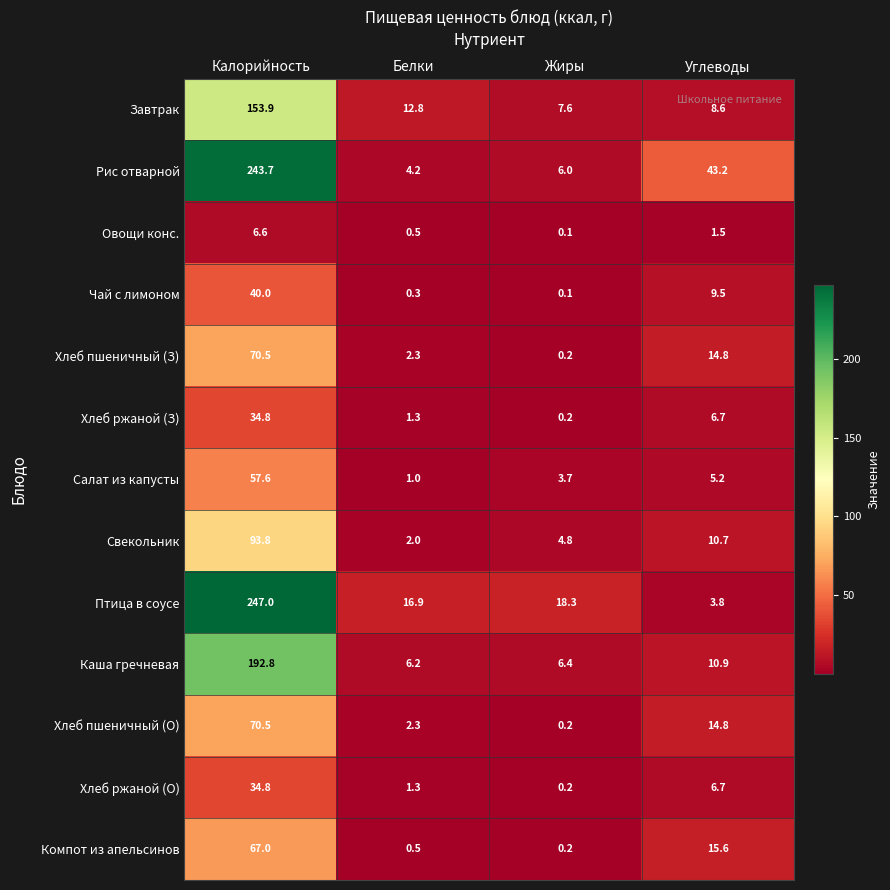

The Каша гречневая series shows 18.1 at Углеводы. True or false?

False